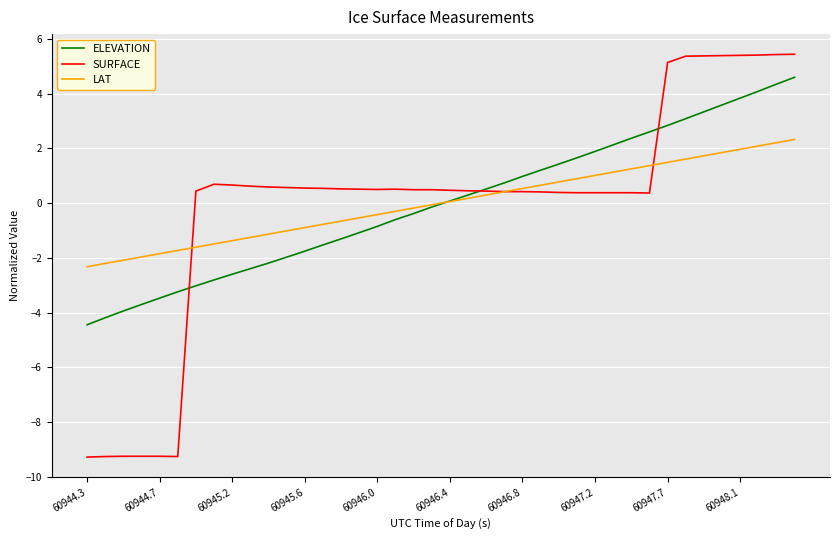

How many intersections are there between LAT and ELEVATION?

1